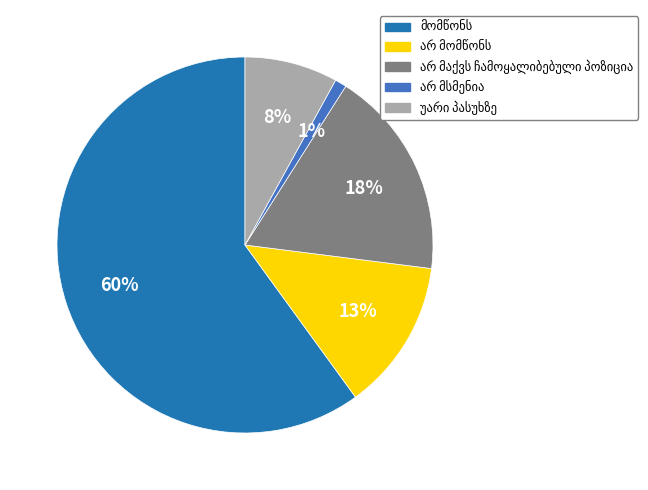

To the nearest percent, what is the difference between the largest and smallest slice percentages?

59%